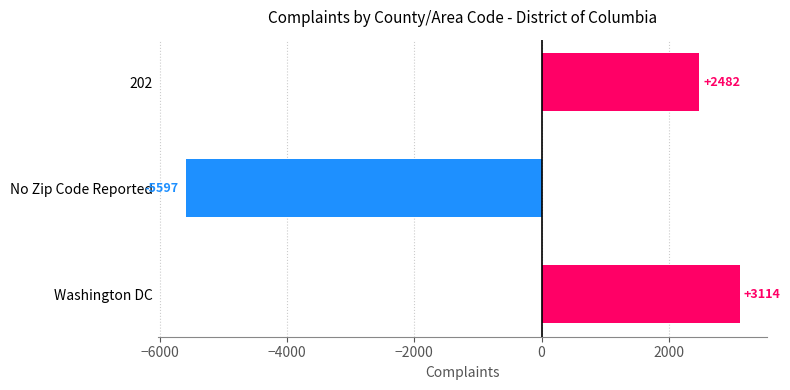

What is the difference between the values at Washington DC and 202?

632.0